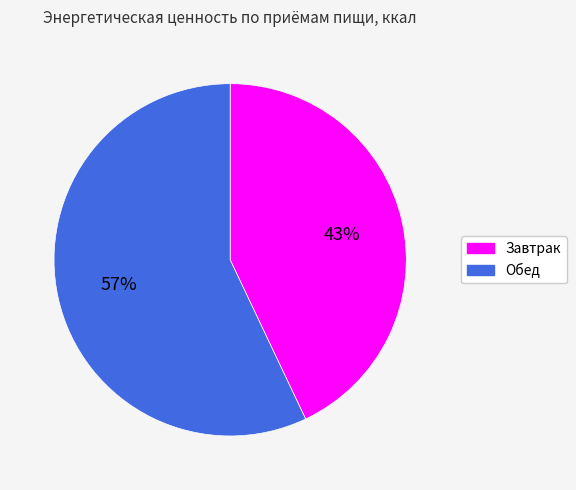

To the nearest percent, what is the difference between the Завтрак and Обед slice percentages?

14%